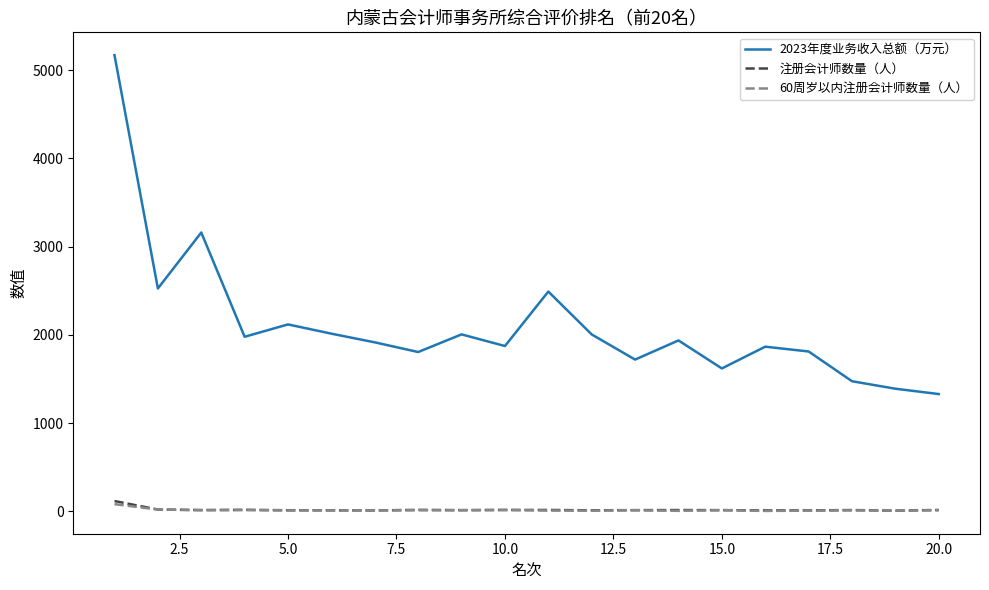

Which series has the largest total across all categories?

2023年度业务收入总额（万元）